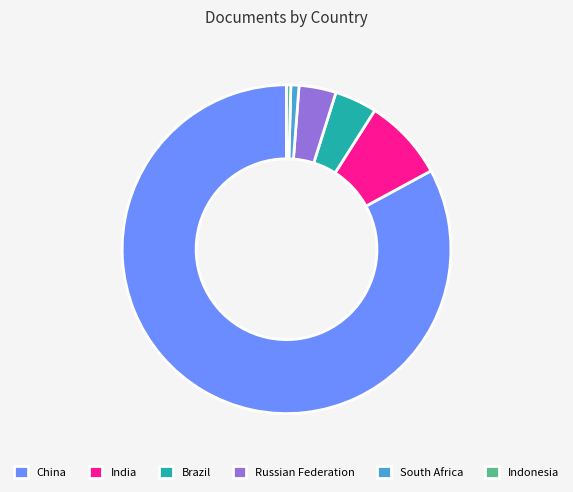

Is the sum of China and Russian Federation greater than half?

Yes